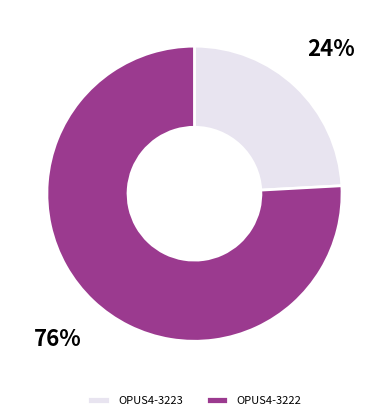

Is the sum of OPUS4-3222 and OPUS4-3223 greater than half?

Yes